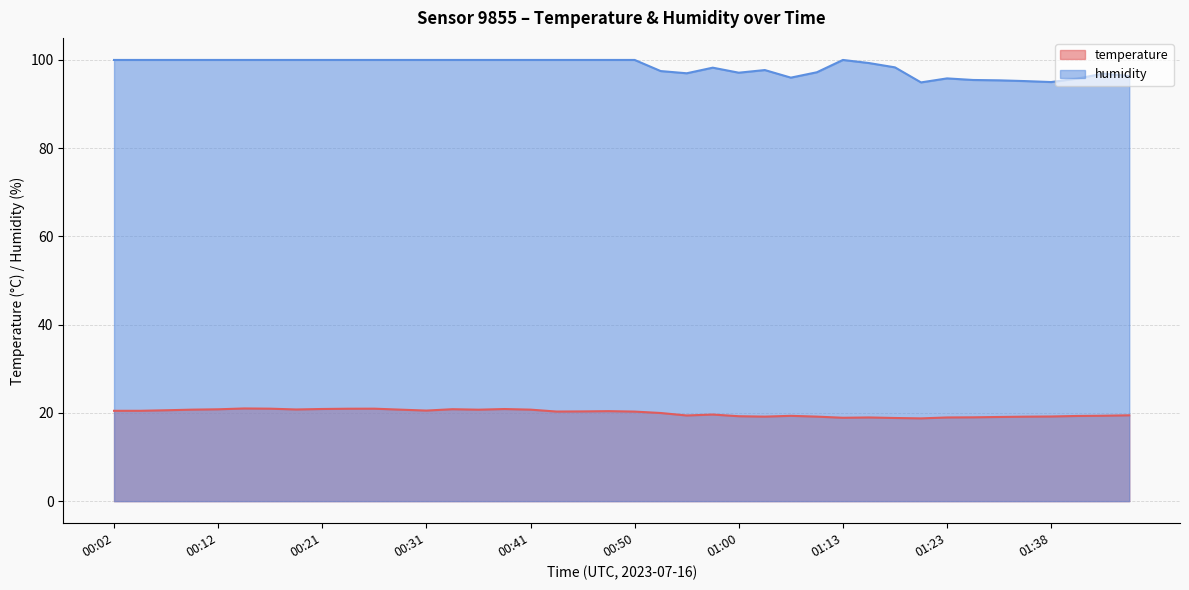

Is the value of temperature at 01:23 greater than the value of humidity at 00:26?

No